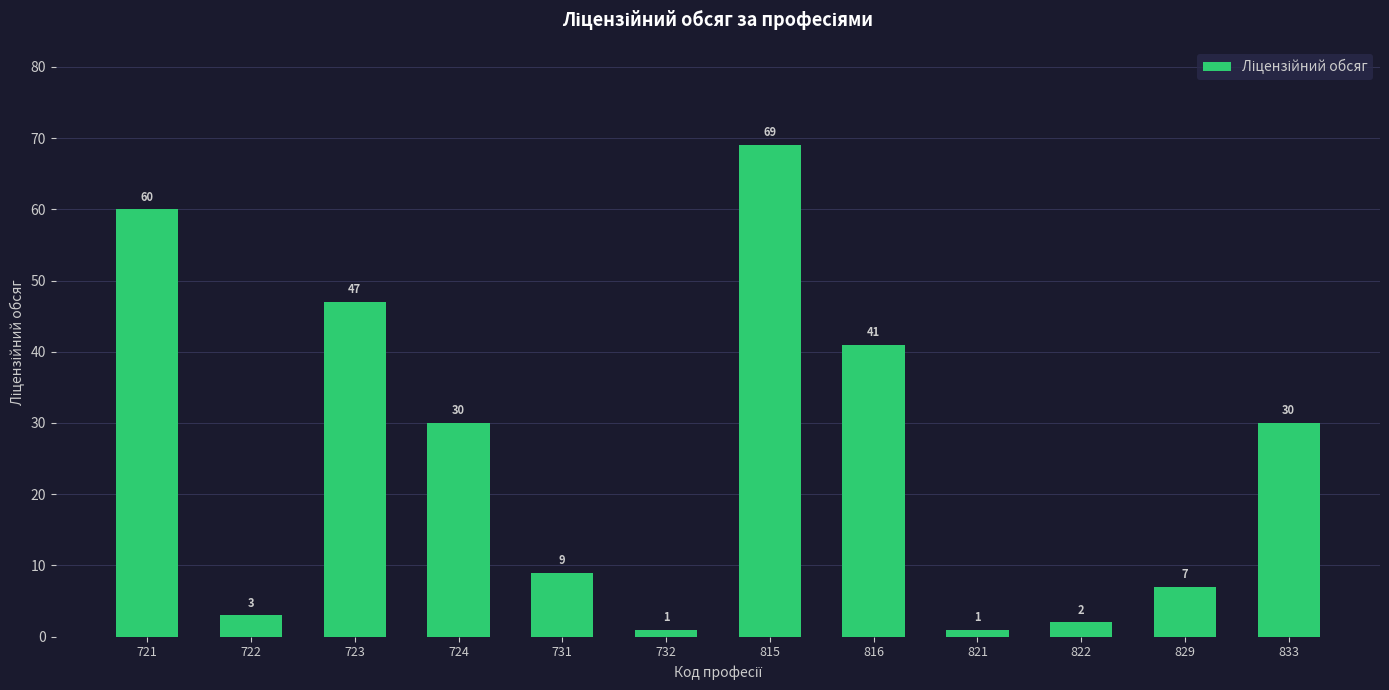

Which label corresponds to the largest value in the chart?

815